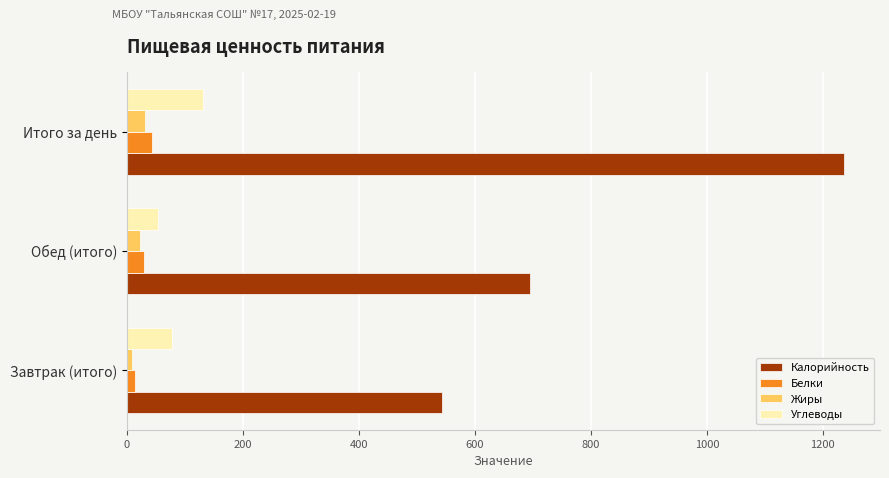

Which series has the widest spread of values?

Калорийность